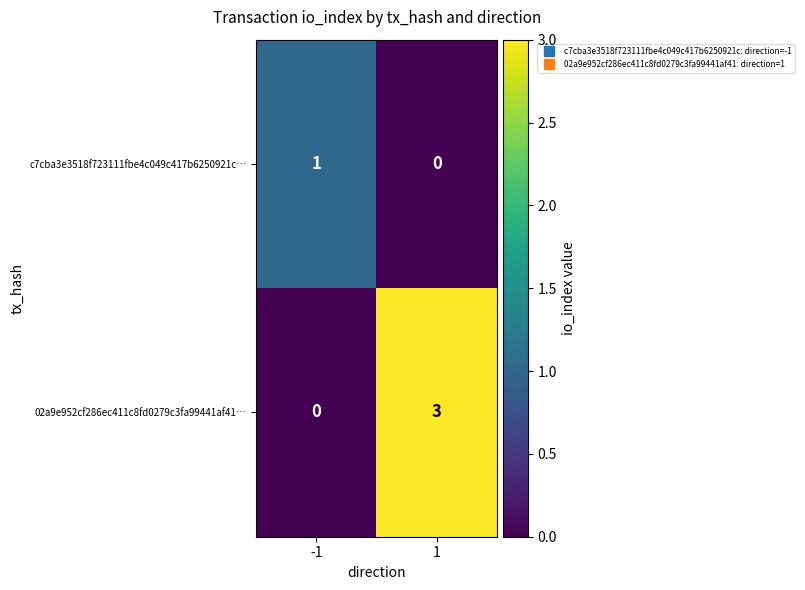

What is the maximum value shown in the chart?

3